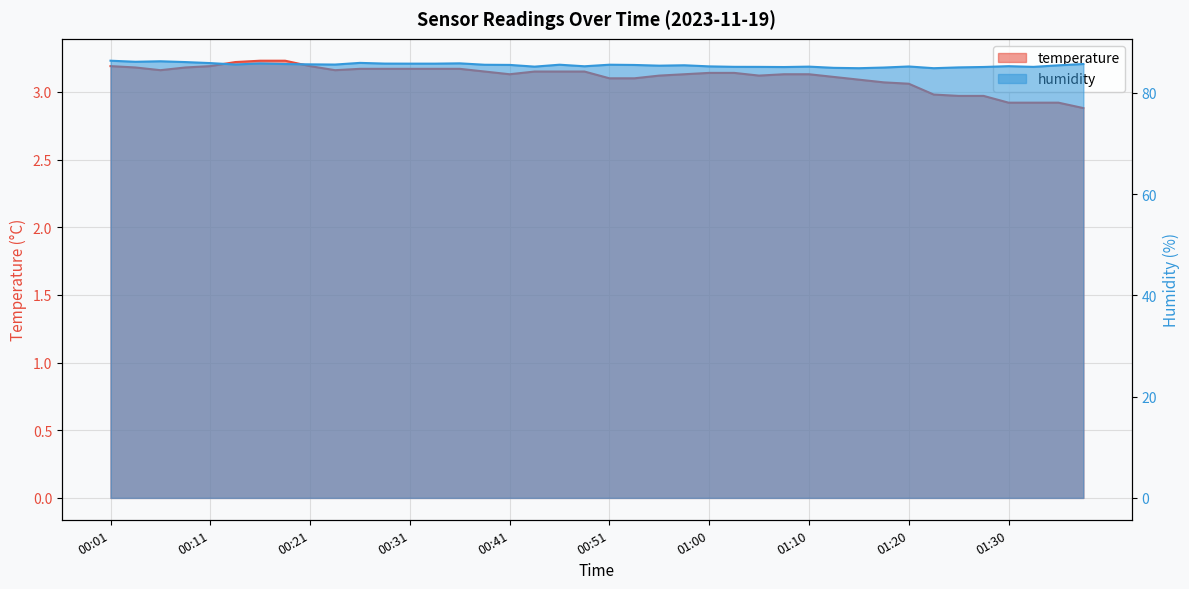

How many values in the humidity series are below 85?

3